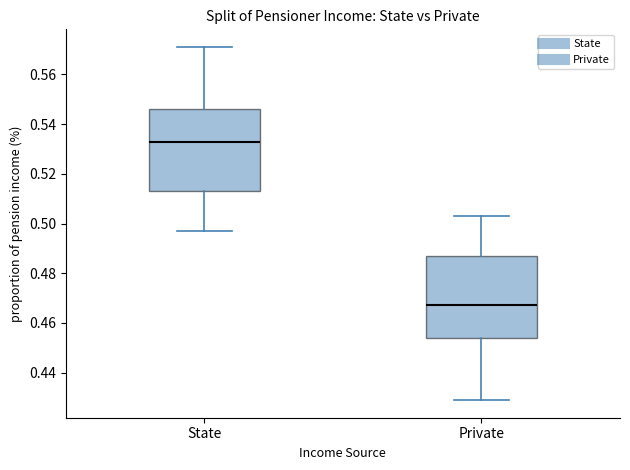

Reading left to right, read every box against the y-axis: the position of its median line, the range the box covers, and the ends of its whiskers. The values are not printed on the chart, so give them approximately, as read against the axis.

State: median 0.532, box 0.512 to 0.546, whiskers 0.498 to 0.572
Private: median 0.468, box 0.454 to 0.488, whiskers 0.428 to 0.502